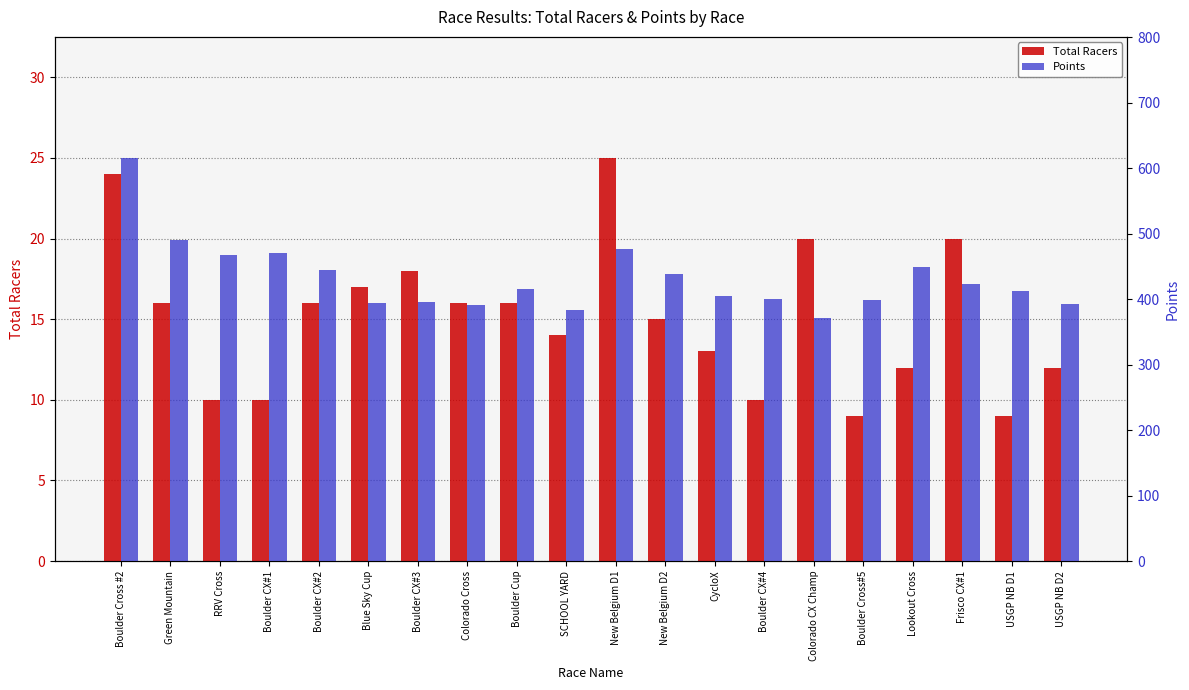

What is the approximate value of Total Racers at Colorado CX Champ?

20.0